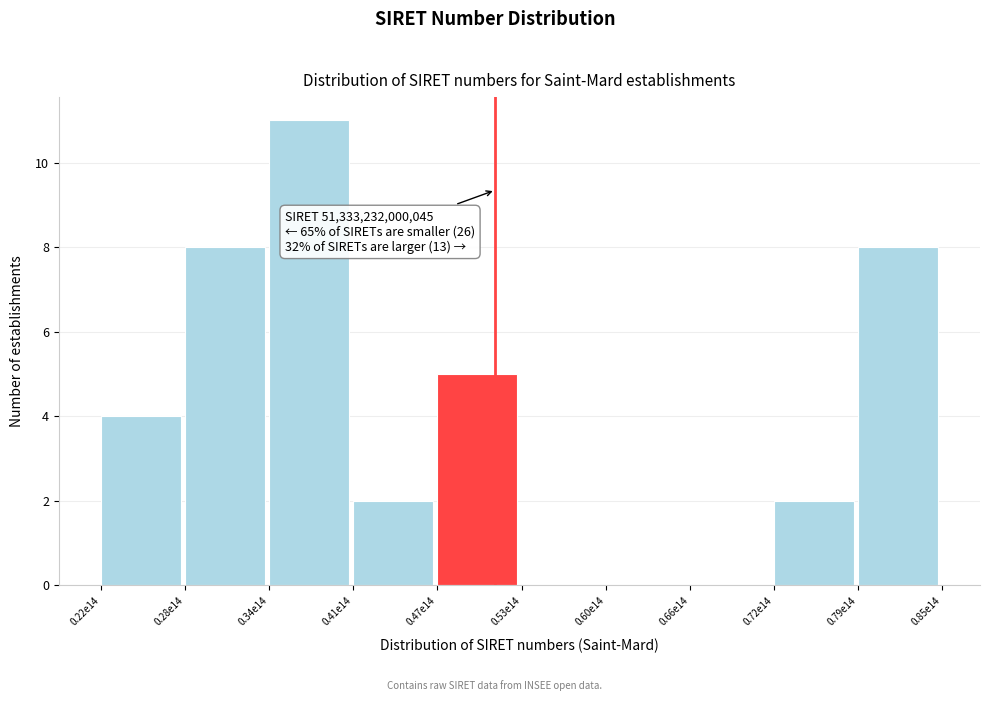

Reading left to right, transcribe all the data shown in this chart.

0.22e14=4	0.28e14=8	0.34e14=11	0.41e14=2	0.47e14=5	0.53e14=0	0.60e14=0	0.66e14=0	0.72e14=2	0.79e14=8